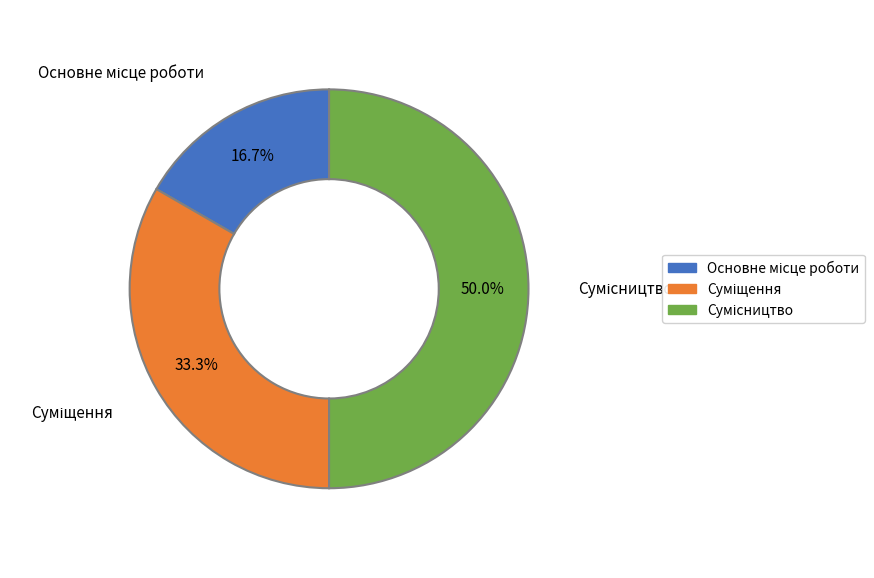

Which slice is the smallest?

Основне місце роботи